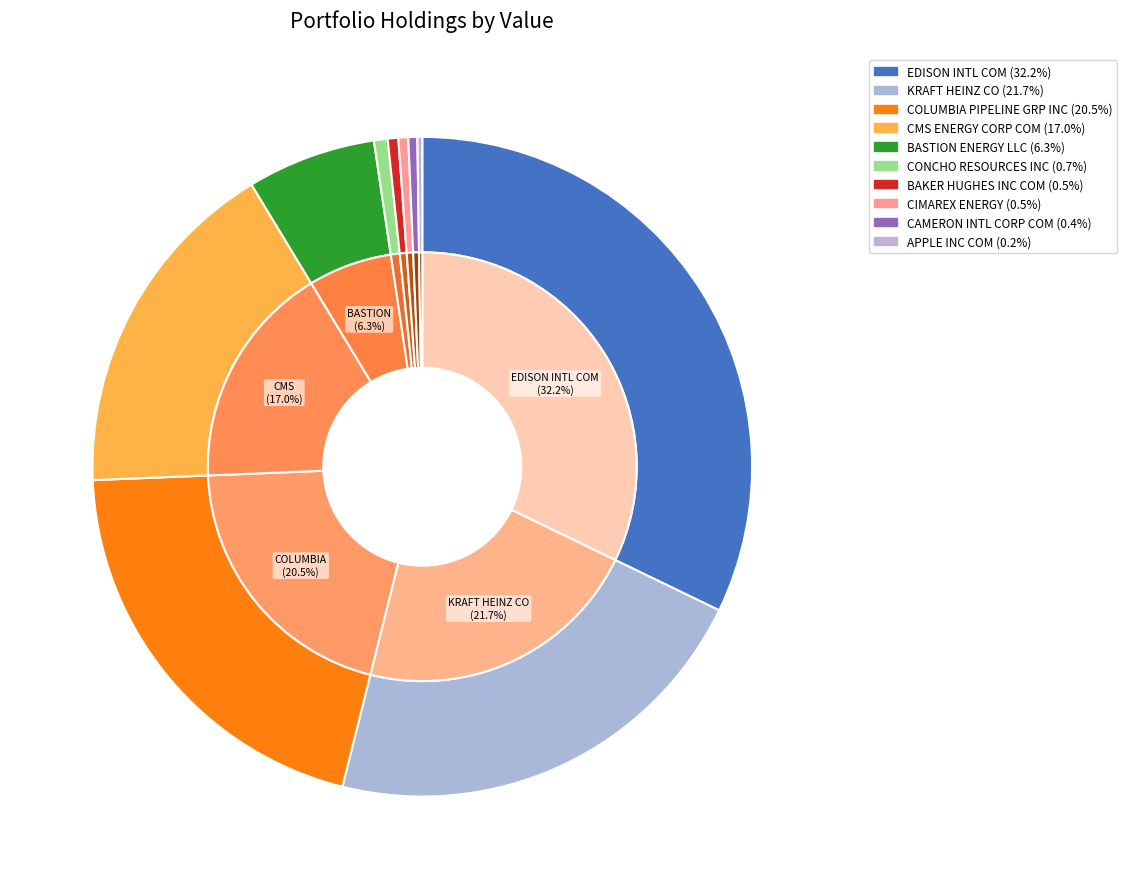

What is the change in value from COLUMBIA PIPELINE GRP INC to BASTION ENERGY LLC?

-15665000